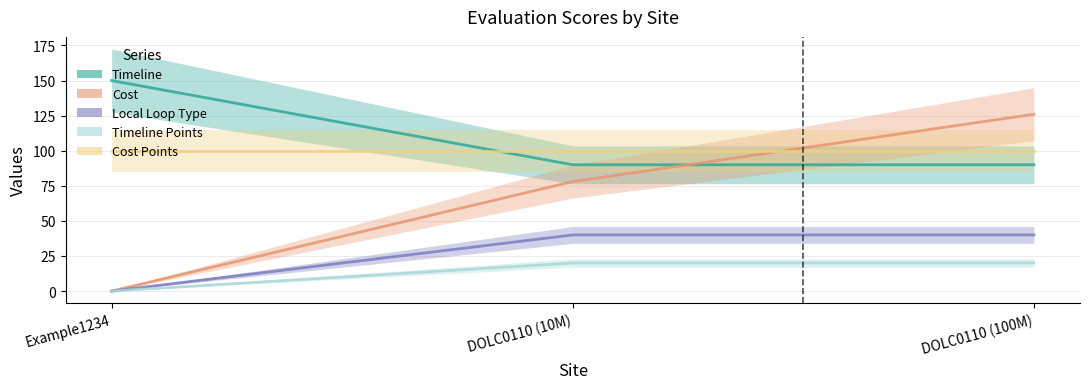

At which category is the sum across all series the highest?

DOLC0110 (100M)